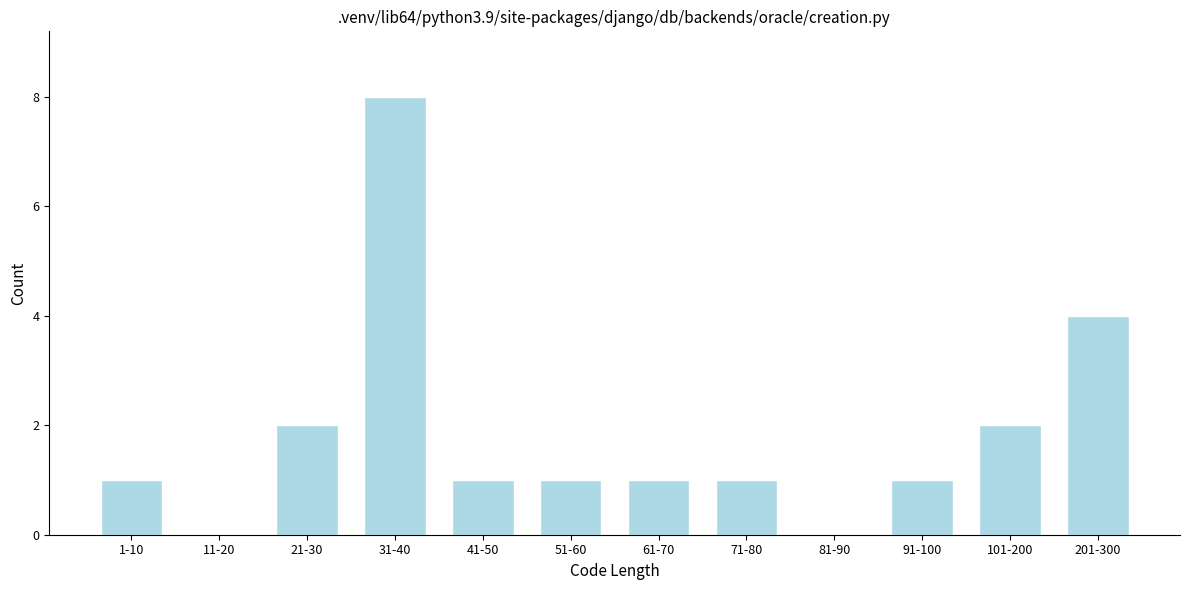

Reading left to right, list all the values displayed in this chart.

1-10=1	11-20=0	21-30=2	31-40=8	41-50=1	51-60=1	61-70=1	71-80=1	81-90=0	91-100=1	101-200=2	201-300=4